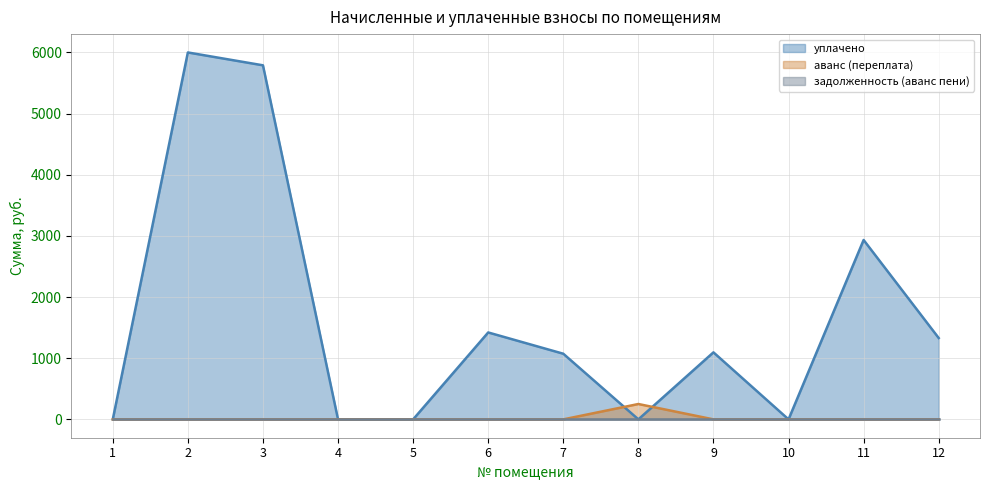

List the labels in order of аванс (переплата) value, smallest first.

1, 2, 3, 4, 5, 6, 7, 9, 10, 11, 12, 8